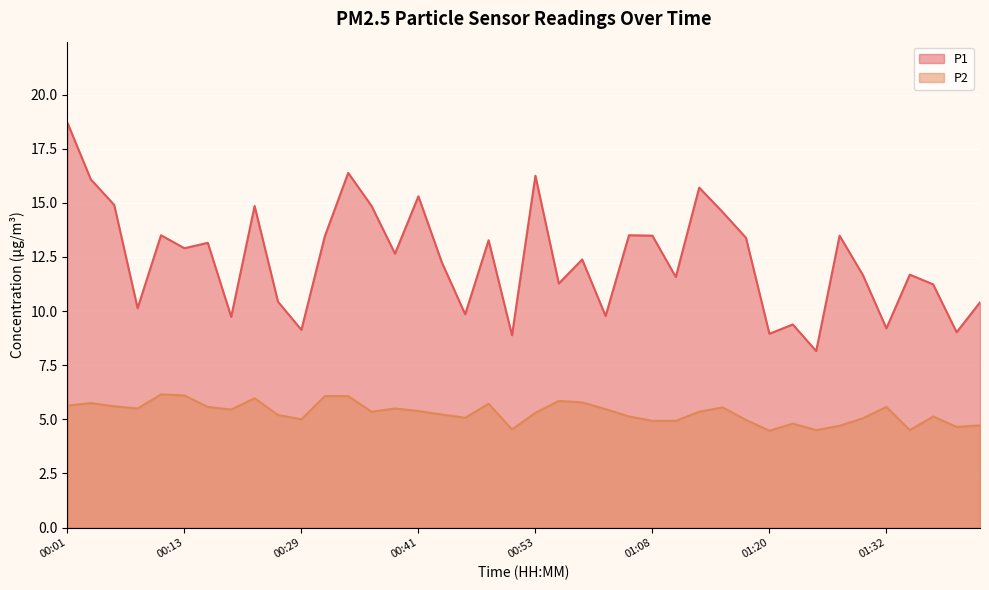

The P2 series shows 3.5 at 01:05. True or false?

False